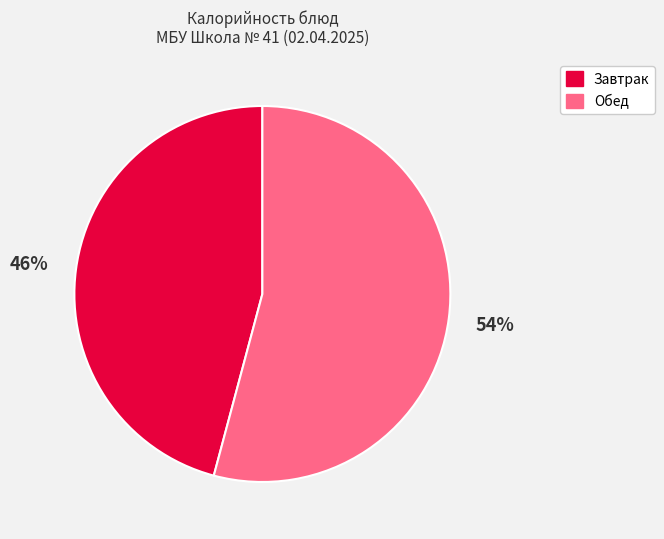

To the nearest percent, what is the average slice percentage?

50%